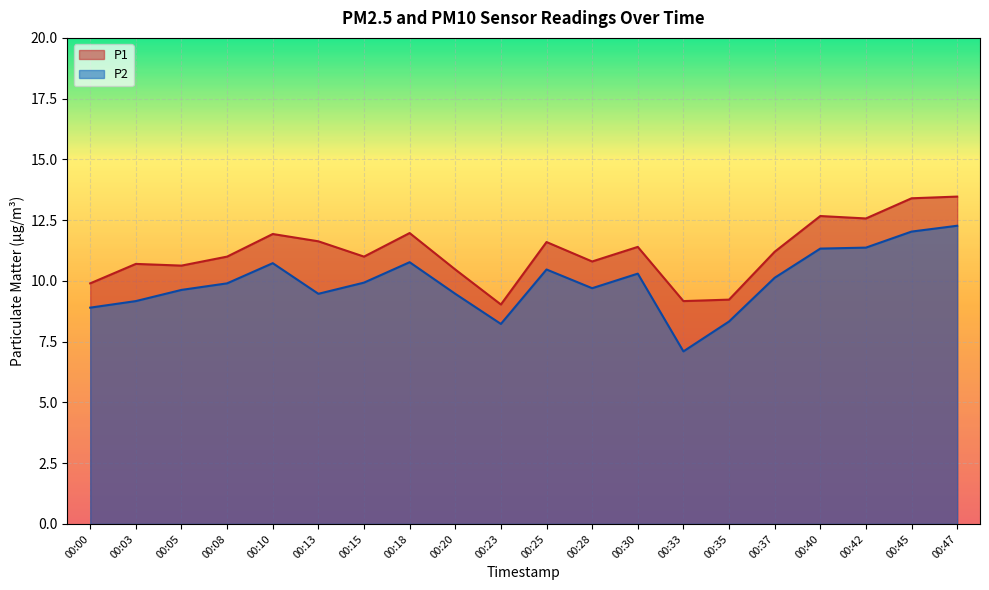

At which label does P1 reach its peak?

00:47